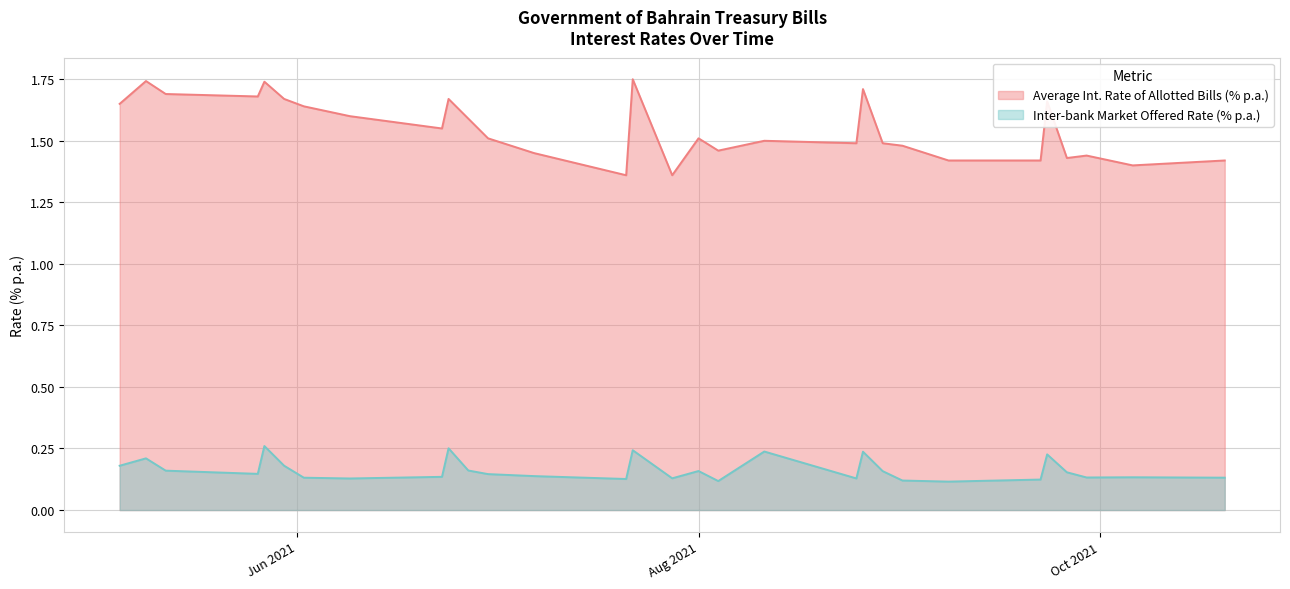

True or false: Inter-bank Market Offered Rate (% p.a.) and Average Int. Rate of Allotted Bills (% p.a.) intersect in this chart.

False